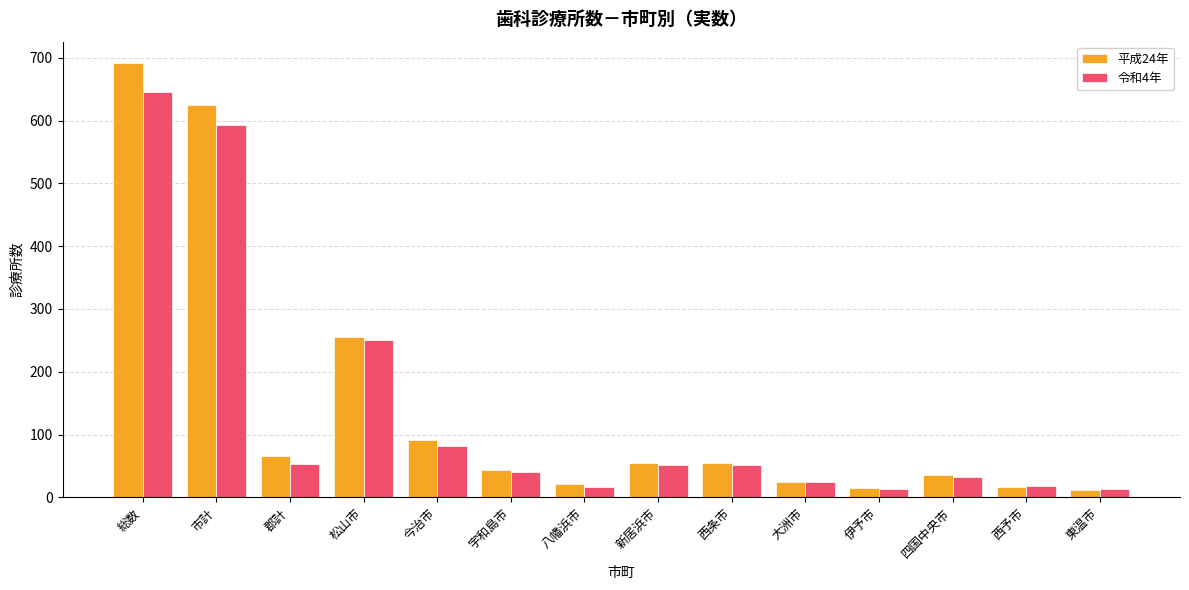

What is the difference between the highest and lowest values at 今治市?

9